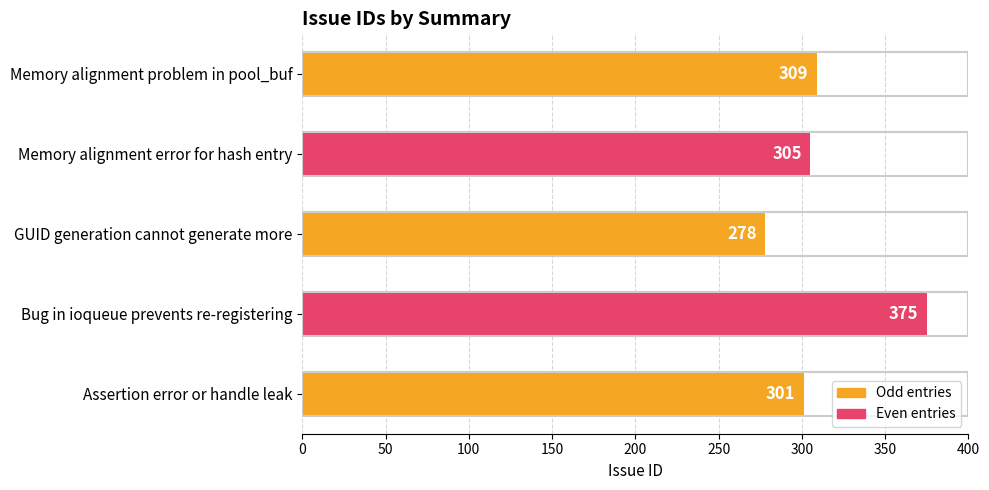

Which category has the lowest value across all series?

GUID generation cannot generate more